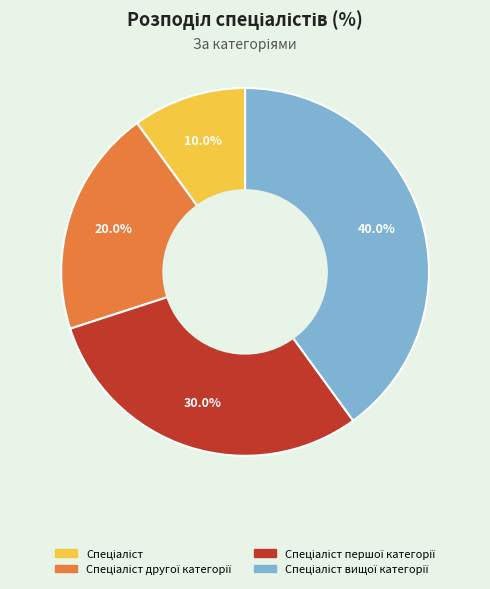

Is there a majority slice in this chart?

No